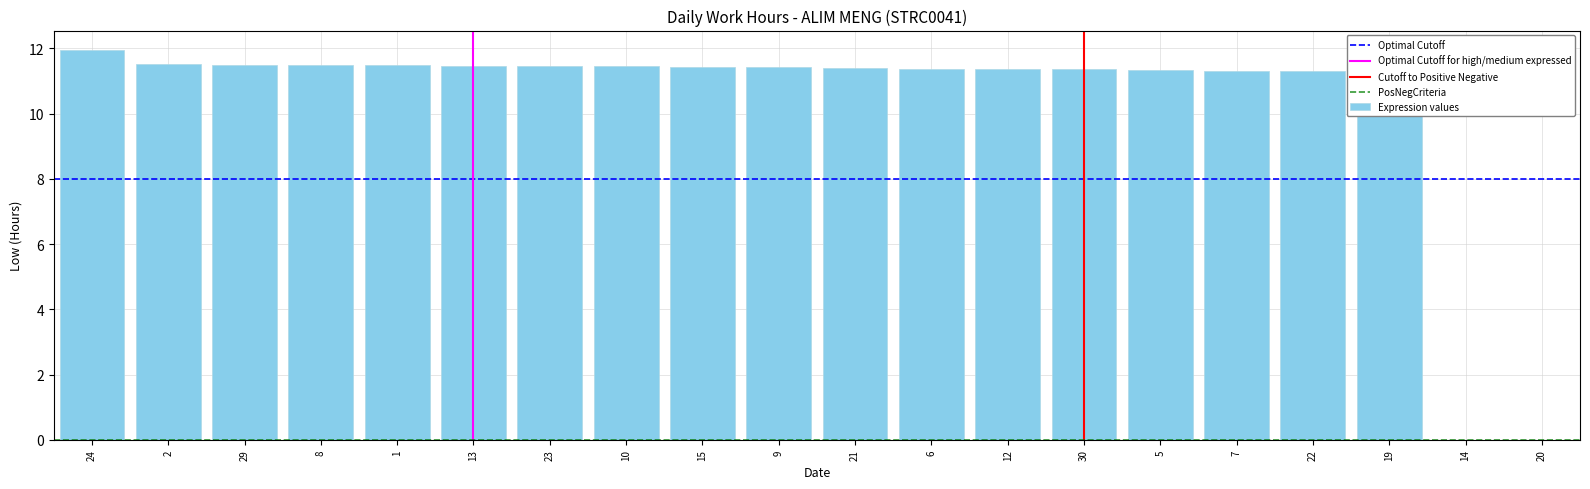

What is the ratio of the value at 15 to the value at 5?

1.0